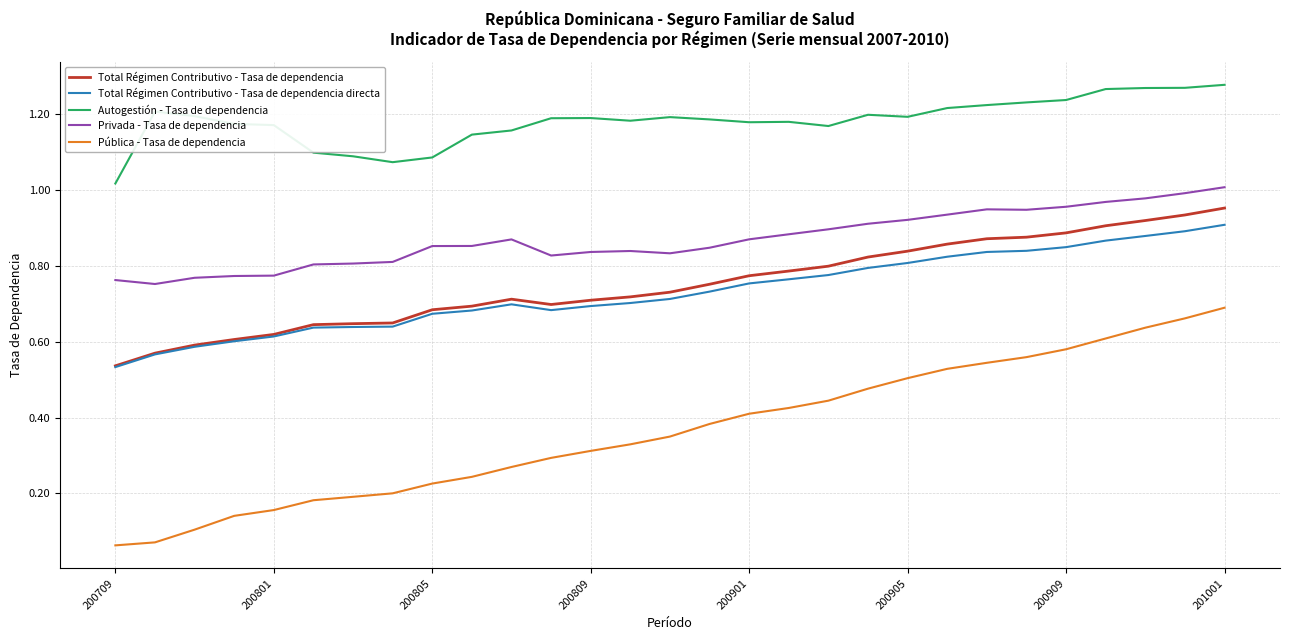

True or false: Privada - Tasa de dependencia and Pública - Tasa de dependencia cross at least once.

False